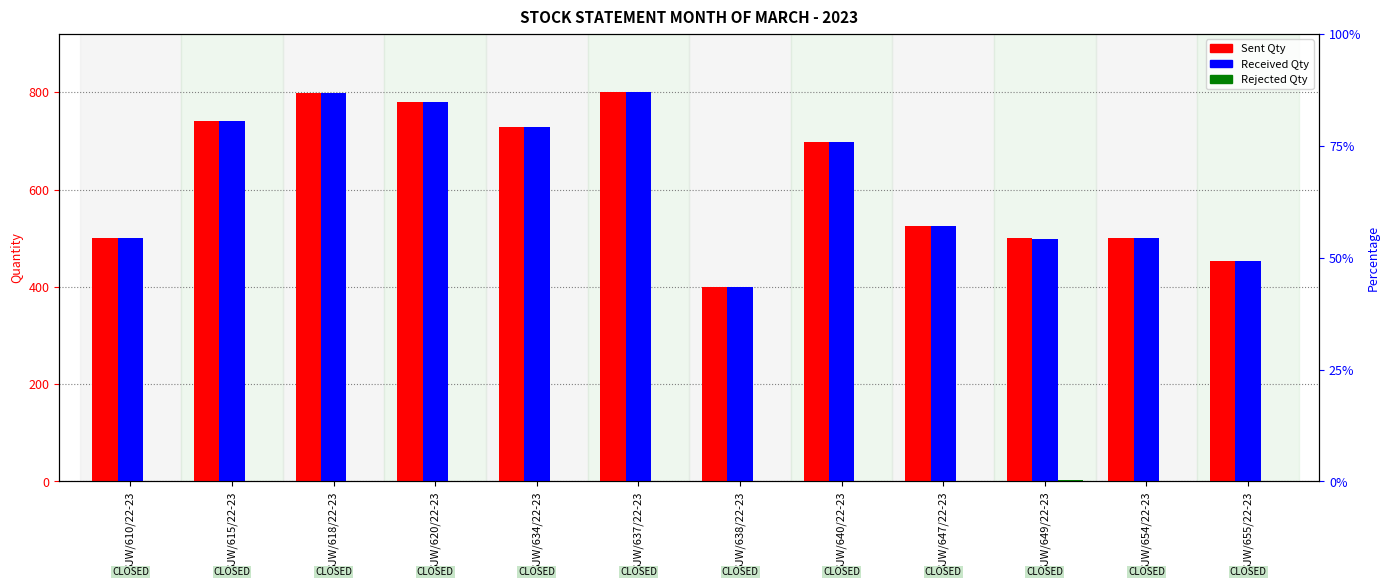

At which label is Received Qty closest to 600?

SJW/647/22-23